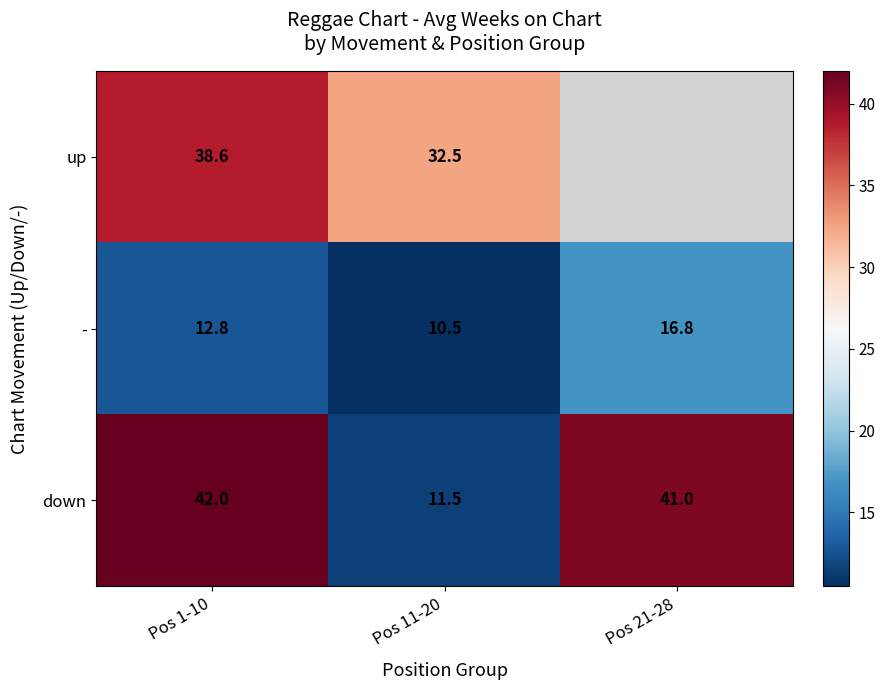

Read the down value at Pos 21-28.

41.0